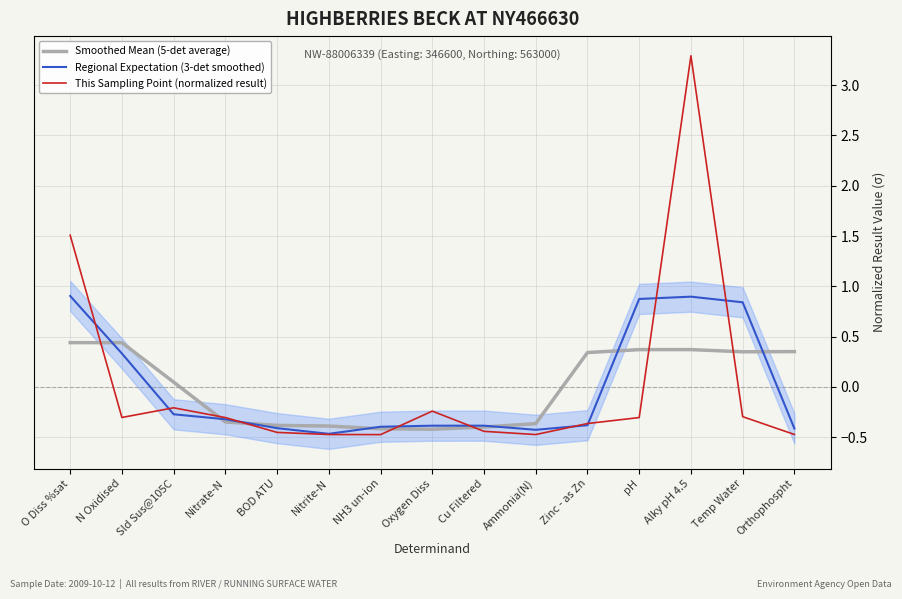

Where do Smoothed Mean (5-det average) and This Sampling Point (normalized result) first cross each other?

O Diss %sat and N Oxidised